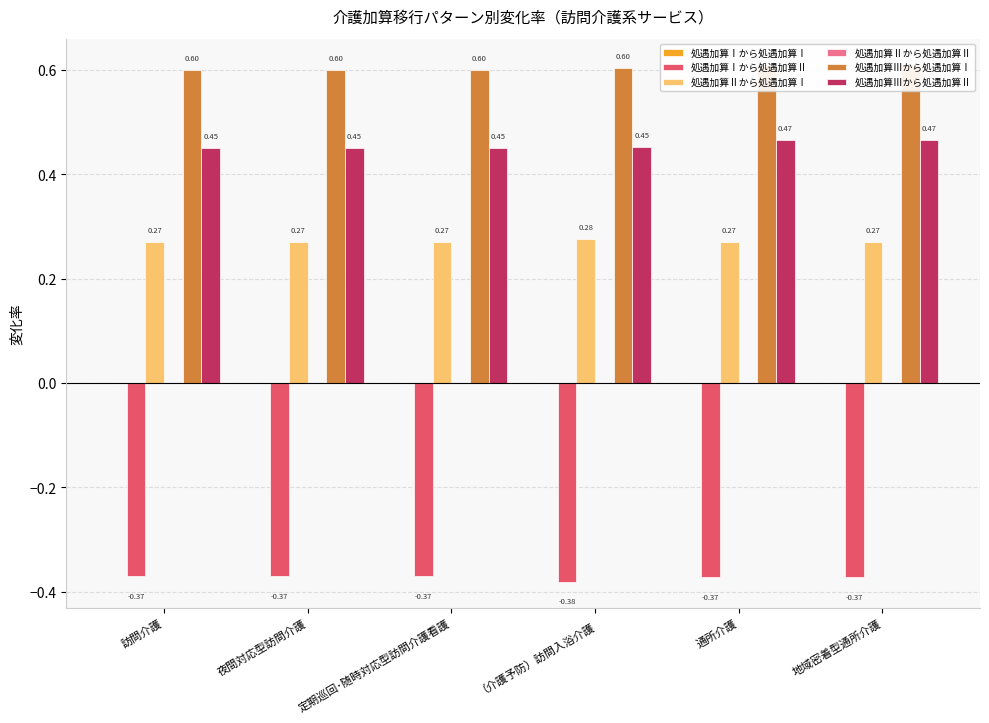

Reading right to left, transcribe all the data shown in this chart.

処遇加算Ⅰから処遇加算Ⅰ: 地域密着型通所介護=0.0	通所介護=0.0	（介護予防）訪問入浴介護=0.0	定期巡回･随時対応型訪問介護看護=0.0	夜間対応型訪問介護=0.0	訪問介護=0.0
処遇加算Ⅰから処遇加算Ⅱ: 地域密着型通所介護=-0.4	通所介護=-0.4	（介護予防）訪問入浴介護=-0.4	定期巡回･随時対応型訪問介護看護=-0.4	夜間対応型訪問介護=-0.4	訪問介護=-0.4
処遇加算Ⅱから処遇加算Ⅰ: 地域密着型通所介護=0.3	通所介護=0.3	（介護予防）訪問入浴介護=0.3	定期巡回･随時対応型訪問介護看護=0.3	夜間対応型訪問介護=0.3	訪問介護=0.3
処遇加算Ⅱから処遇加算Ⅱ: 地域密着型通所介護=0.0	通所介護=0.0	（介護予防）訪問入浴介護=0.0	定期巡回･随時対応型訪問介護看護=0.0	夜間対応型訪問介護=0.0	訪問介護=0.0
処遇加算Ⅲから処遇加算Ⅰ: 地域密着型通所介護=0.6	通所介護=0.6	（介護予防）訪問入浴介護=0.6	定期巡回･随時対応型訪問介護看護=0.6	夜間対応型訪問介護=0.6	訪問介護=0.6
処遇加算Ⅲから処遇加算Ⅱ: 地域密着型通所介護=0.5	通所介護=0.5	（介護予防）訪問入浴介護=0.5	定期巡回･随時対応型訪問介護看護=0.5	夜間対応型訪問介護=0.5	訪問介護=0.5